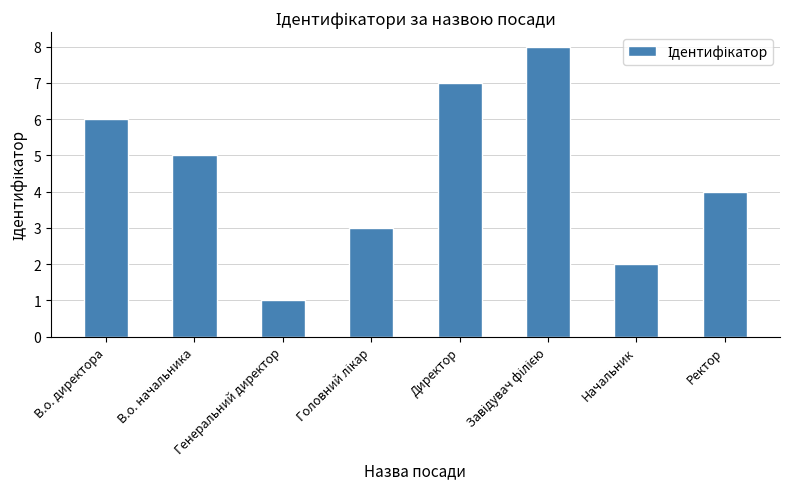

The chart shows a value of 2 at Начальник. True or false?

True